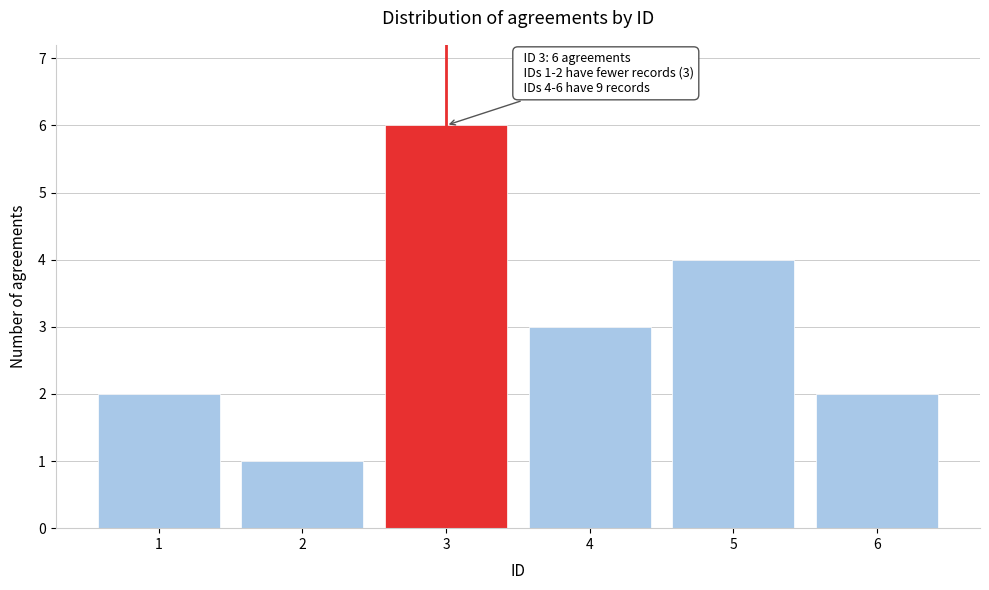

Reading right to left, what are all the values shown in this chart?

2	4	3	6	1	2